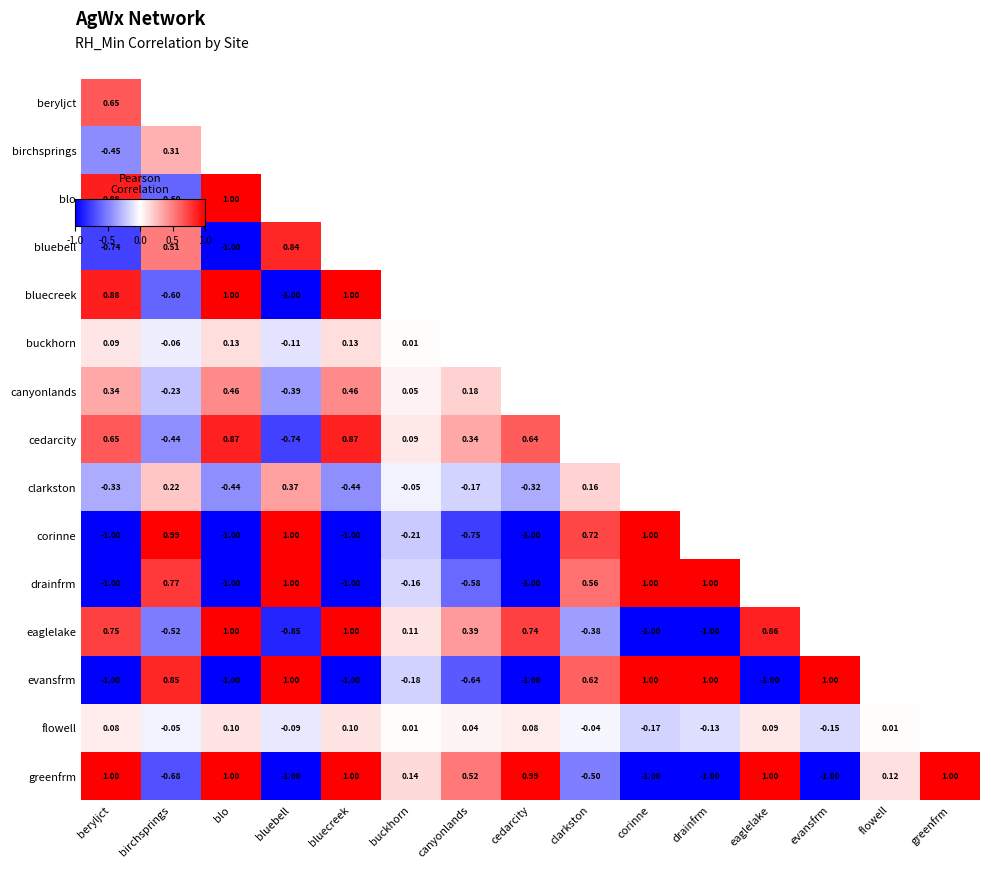

How many values in eaglelake are above zero?

7